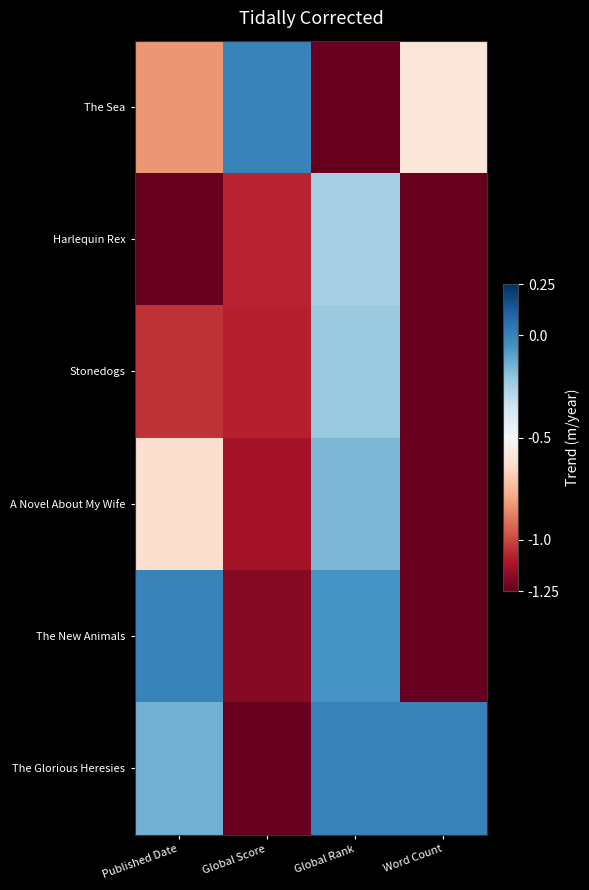

Between Published Date and Global Score, which is larger?

Global Score